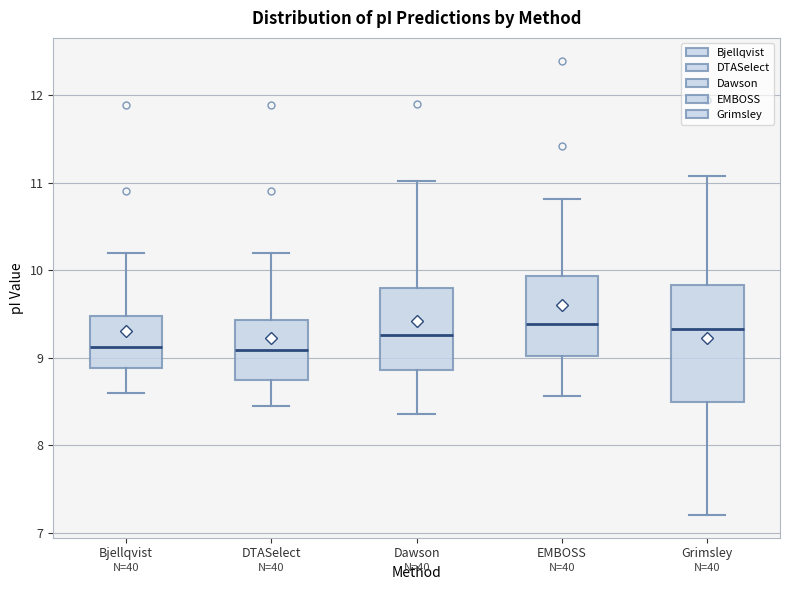

Reading left to right, read every box against the y-axis: the position of its median line, the range the box covers, and the ends of its whiskers. The values are not printed on the chart, so give them approximately, as read against the axis.

Bjellqvist: median 9.1, box 8.9 to 9.5, whiskers 8.6 to 10.2
DTASelect: median 9.1, box 8.8 to 9.4, whiskers 8.4 to 10.2
Dawson: median 9.3, box 8.9 to 9.8, whiskers 8.4 to 11.0
EMBOSS: median 9.4, box 9.0 to 9.9, whiskers 8.6 to 10.8
Grimsley: median 9.3, box 8.5 to 9.8, whiskers 7.2 to 11.1